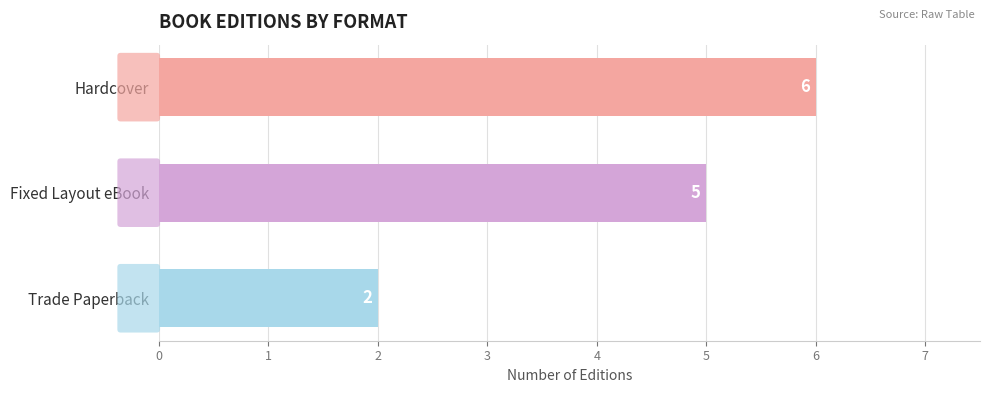

How many data points does each series have?

3